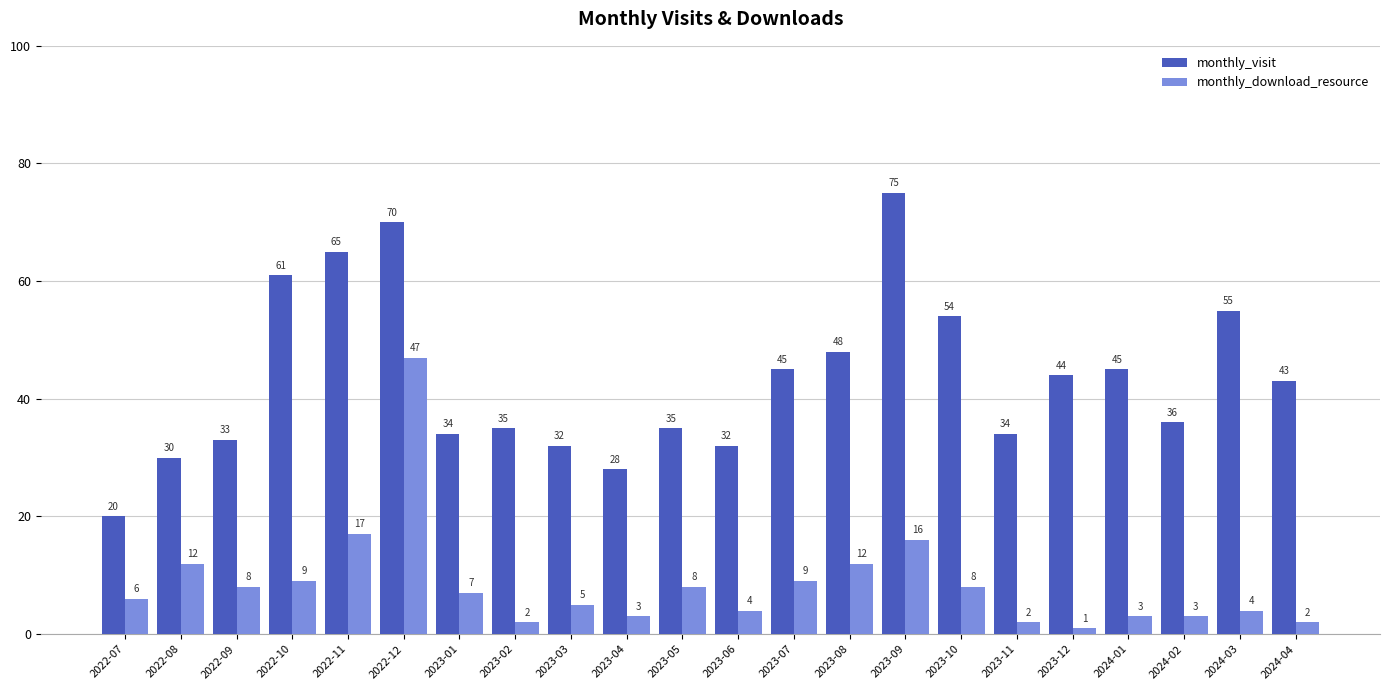

Which series has the largest range (max minus min)?

monthly_visit